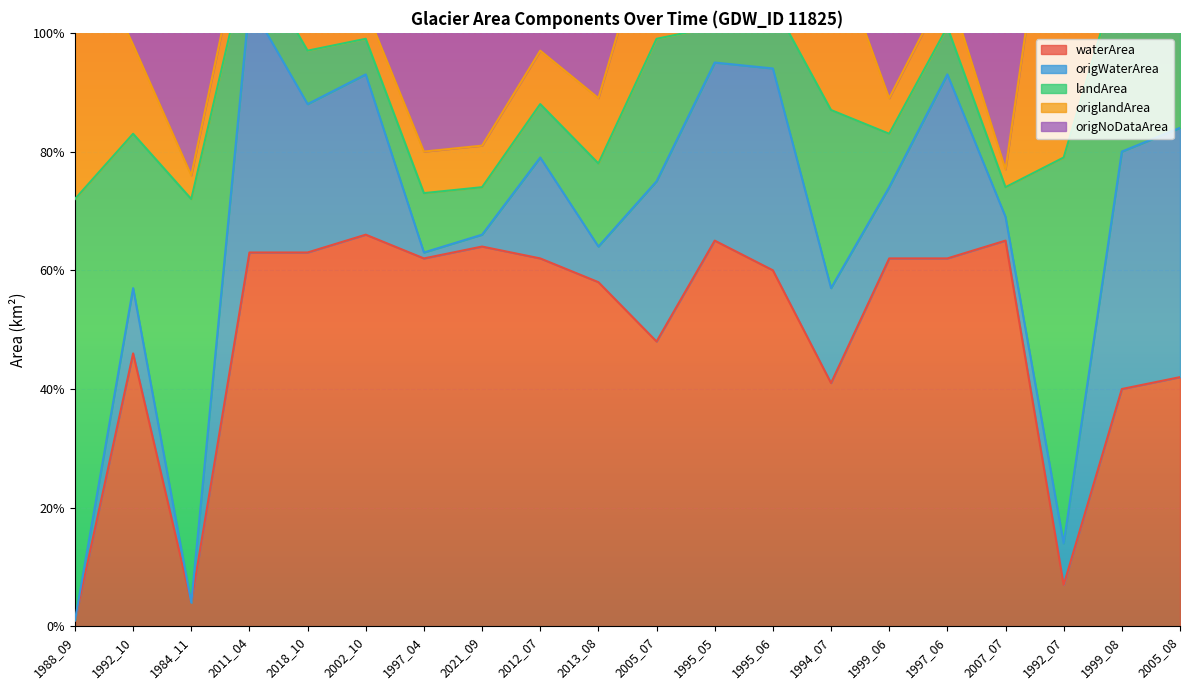

What is the difference between the waterArea values at 1999_06 and 1992_07?

0.6